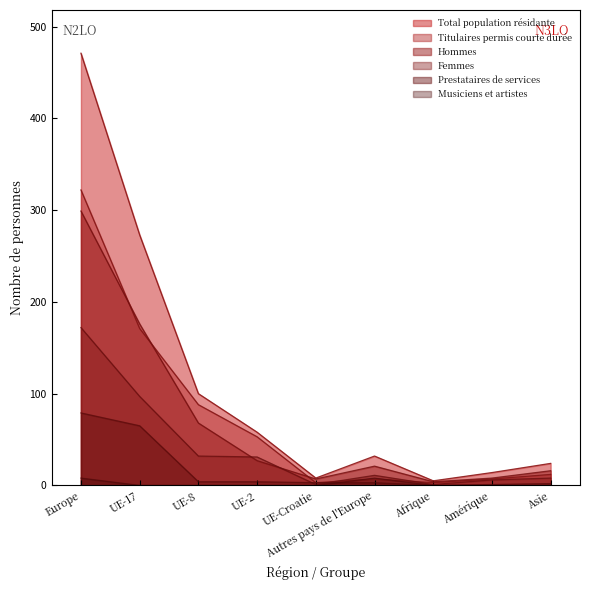

True or false: Total population résidante has a value of 32 at Autres pays de l'Europe.

True